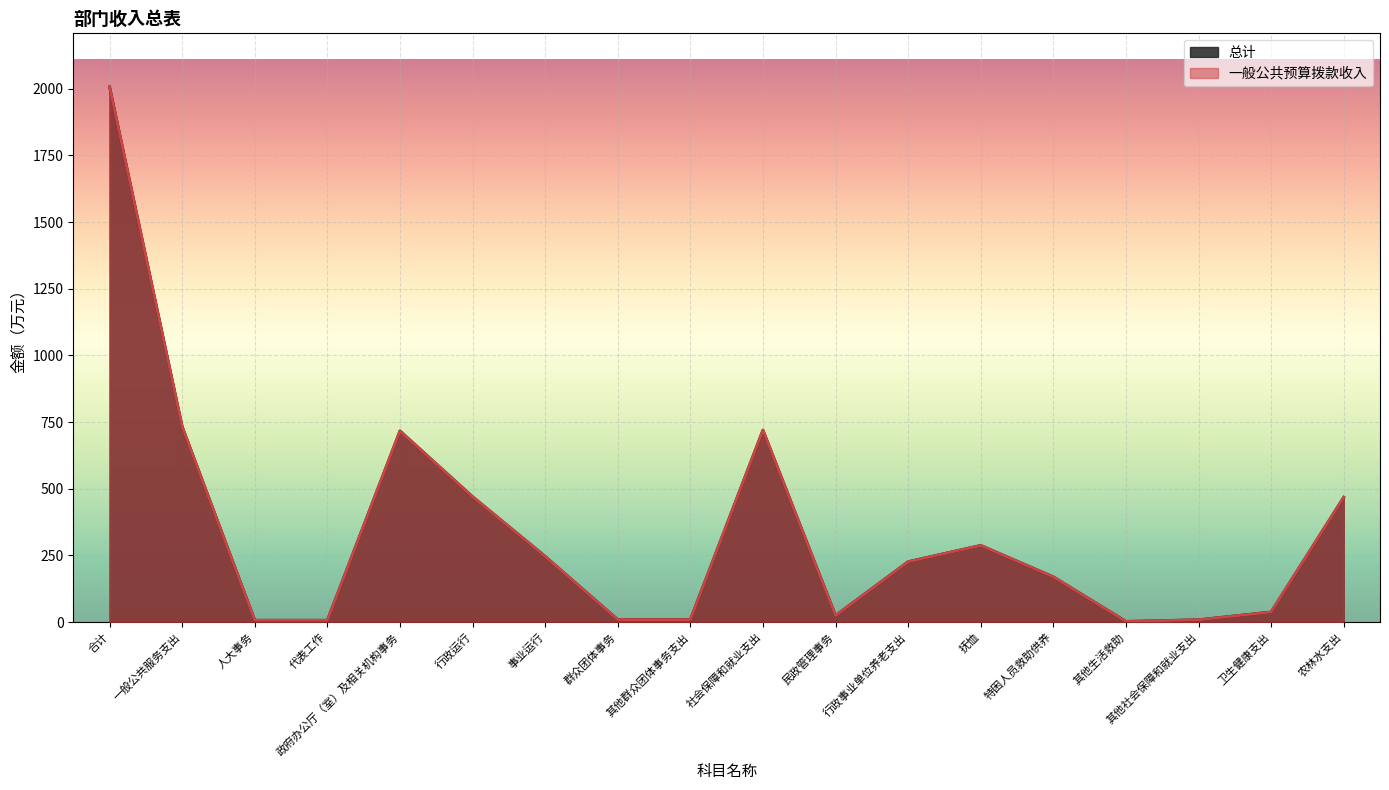

What is the average value of the 一般公共预算拨款收入 series?

341.8